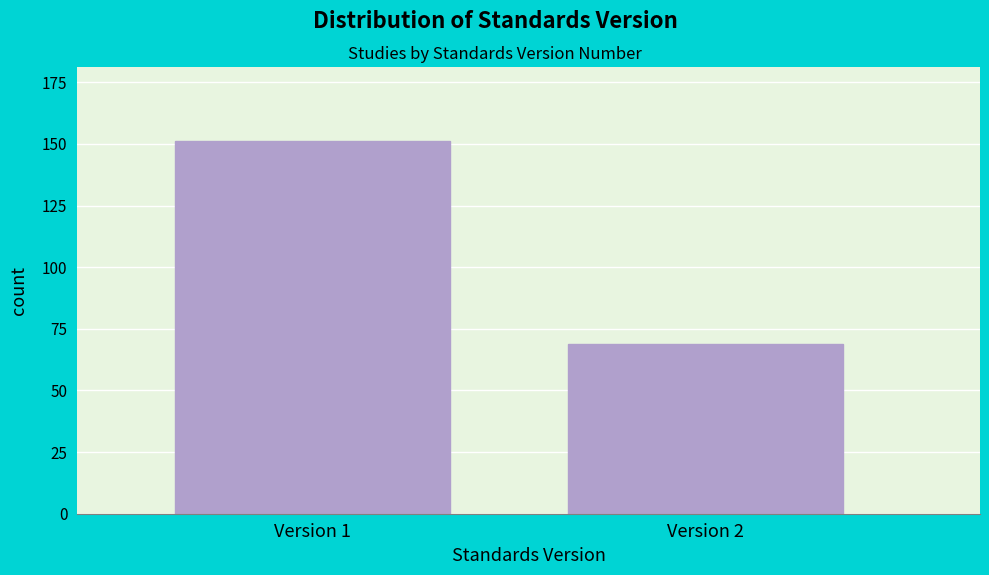

Reading left to right, list all the values displayed in this chart.

151	69